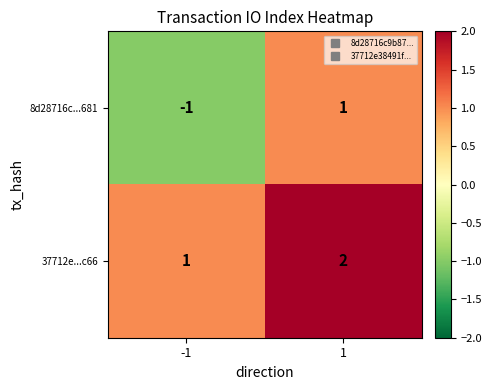

How many data points in 37712e...c66 are less than 2?

1